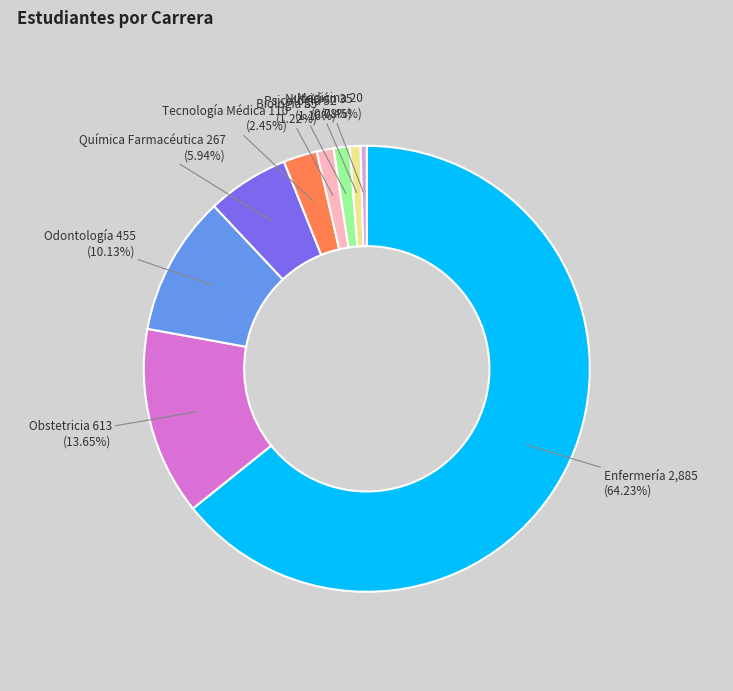

Which has a higher value, Tecnología Médica or Enfermería?

Enfermería